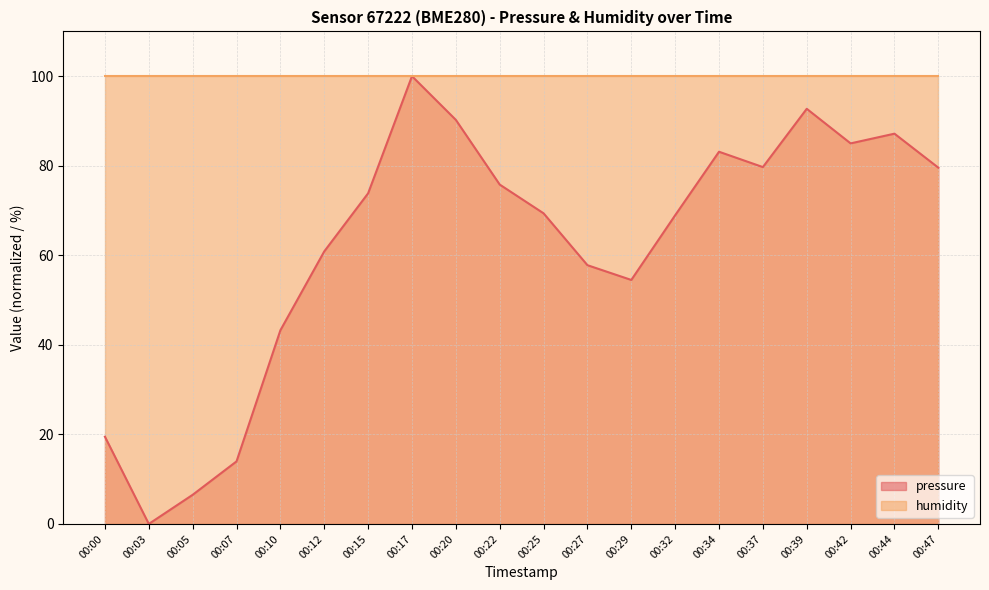

What is the difference between the maximum and minimum values?

100.0